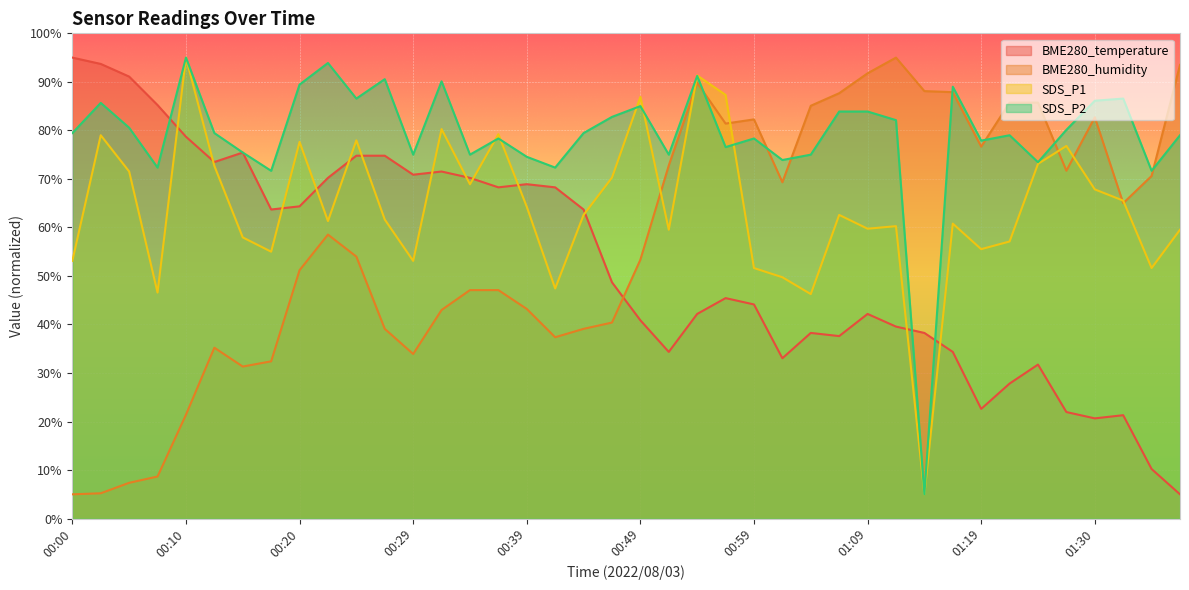

In SDS_P2, how many points are higher than both neighbors (excluding endpoints)?

12